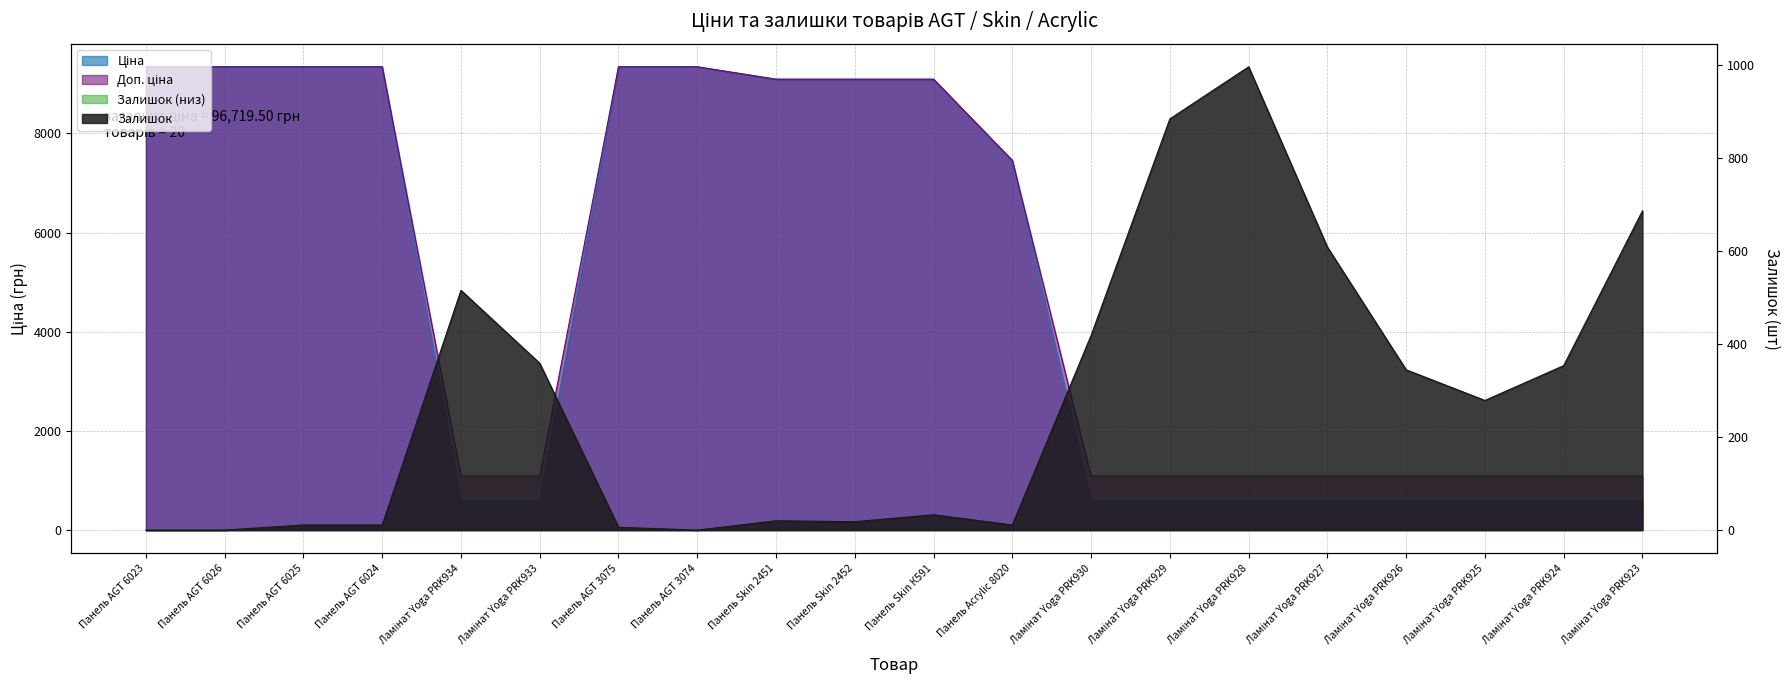

How many values in the Ціна series are below 7453?

10